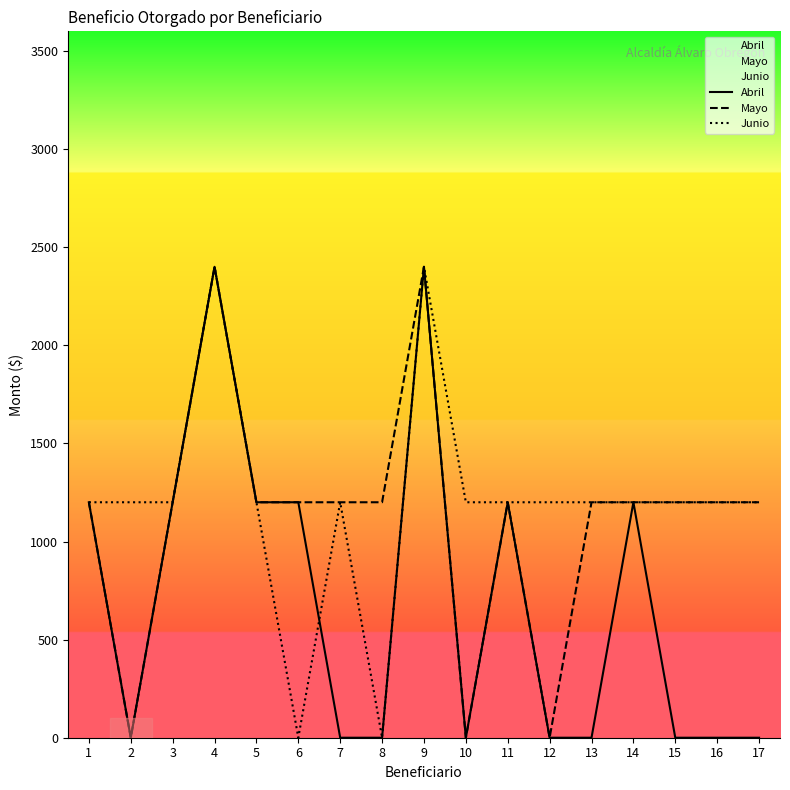

At which category does Mayo reach its first local valley?

2